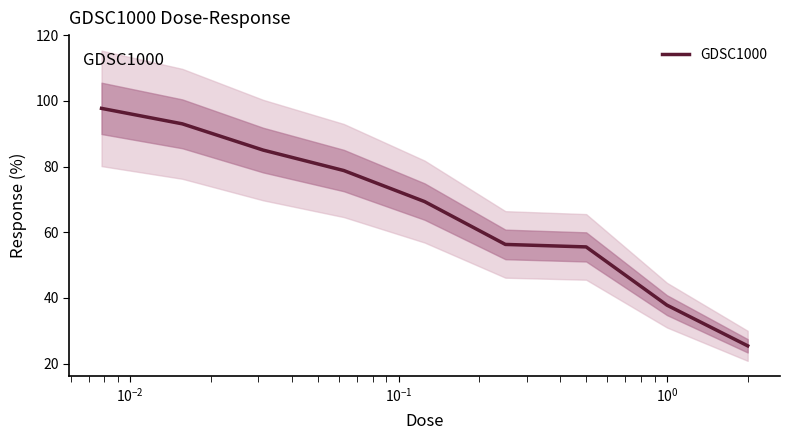

What is the maximum value for GDSC1000?

97.8